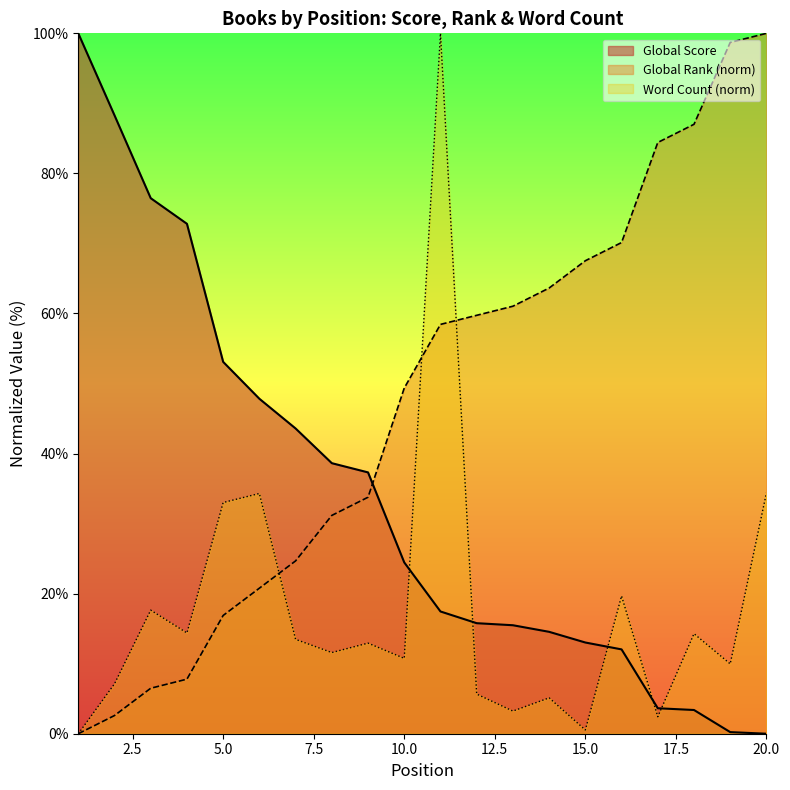

What is the sum of the Word Count values at 5 and 3?

50.7